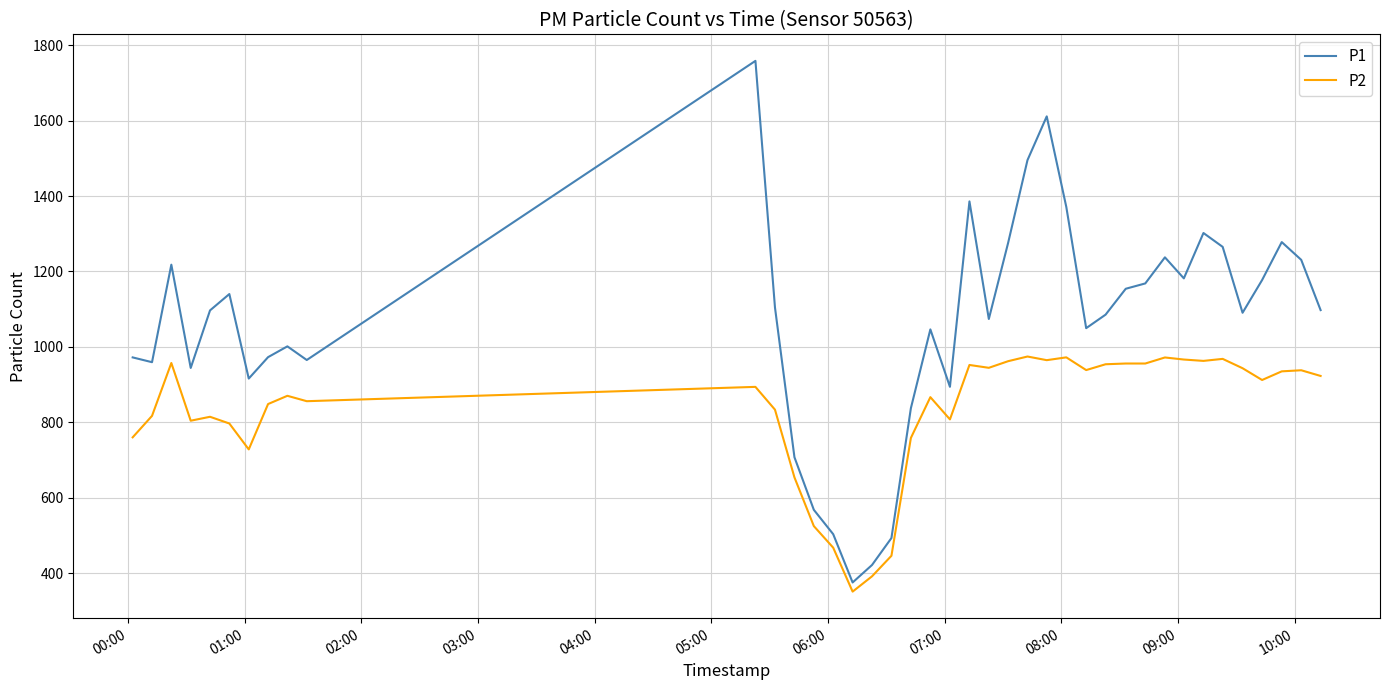

Rank the series by their average value, from highest to lowest.

P1, P2